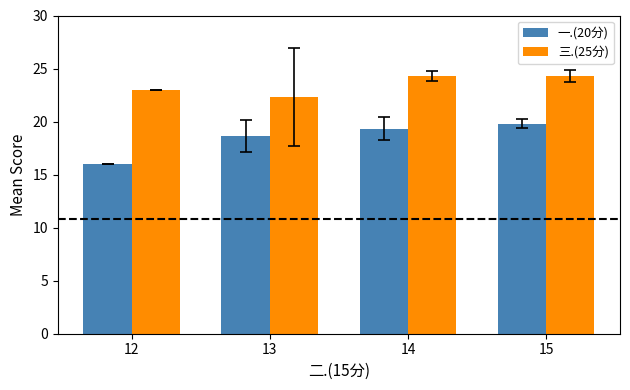

The value of 三.(25分) at 12 is 23.0. True or false?

True